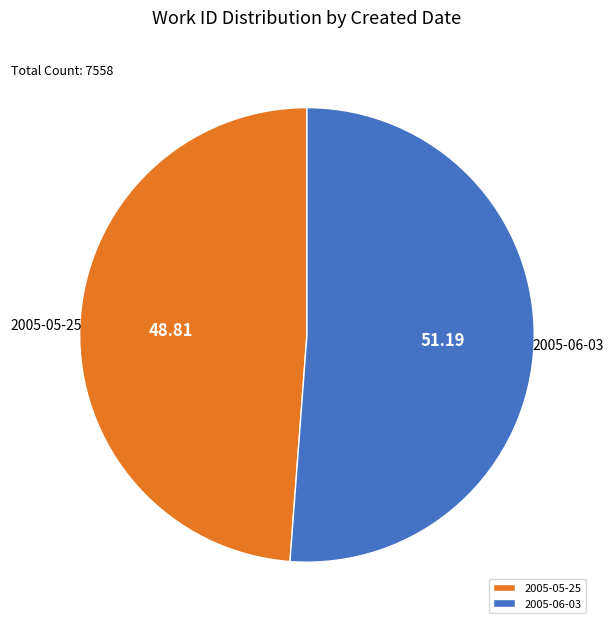

Which slice represents more than half of the pie?

2005-06-03